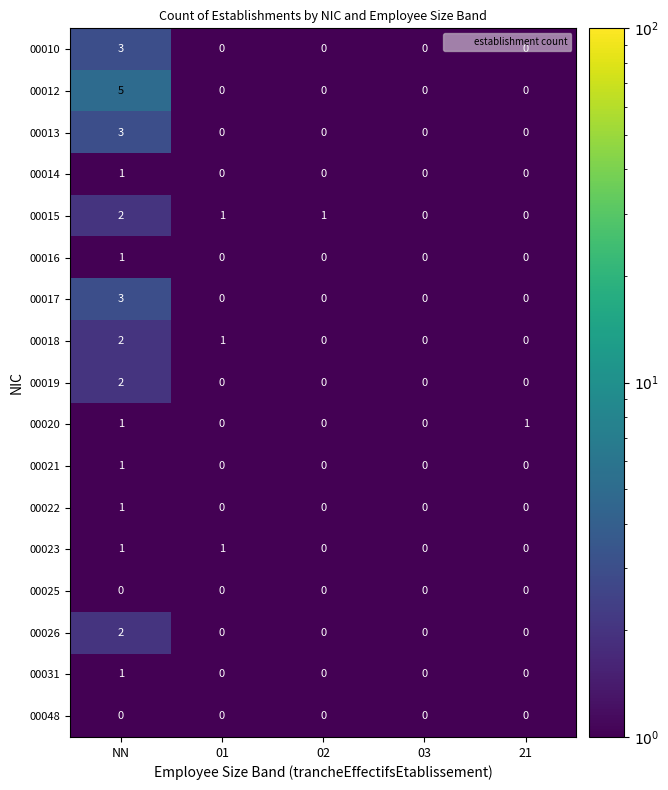

True or false: 00018 has a value of 1 at 01.

True